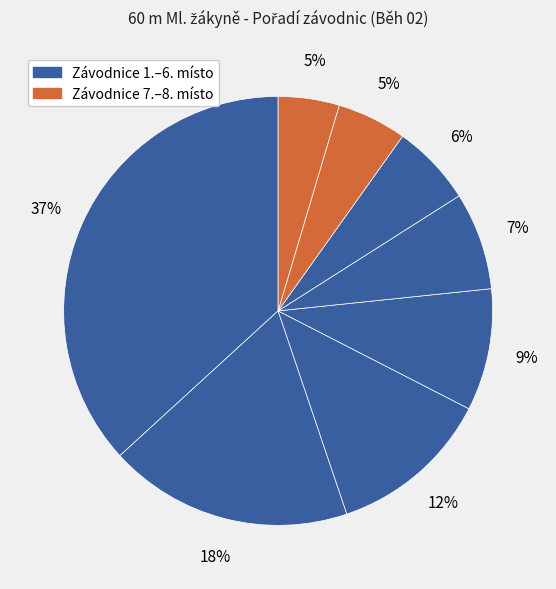

How many segments does this pie chart have?

8